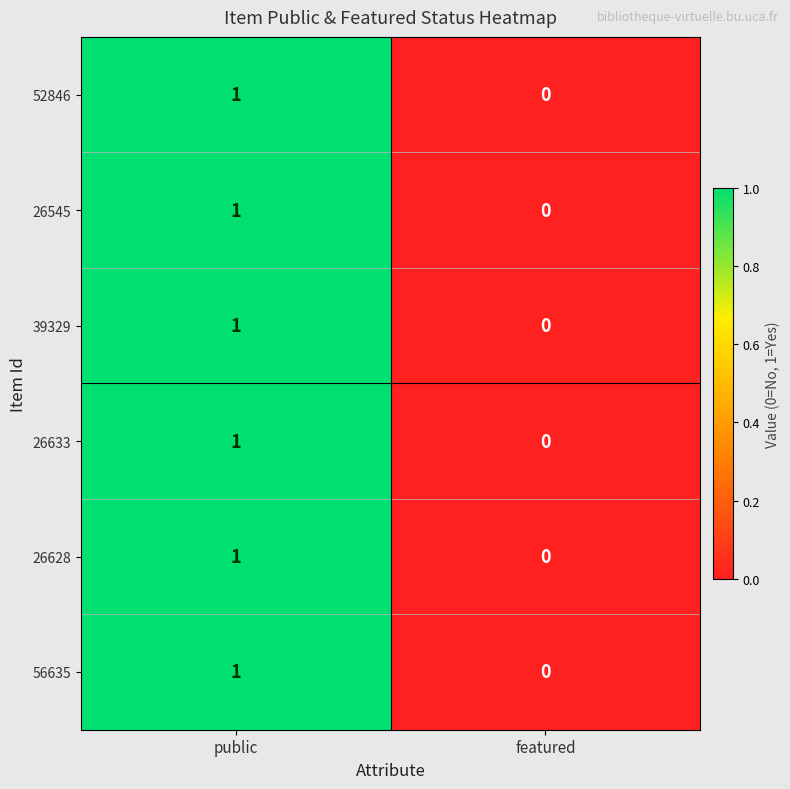

At which label is 26628 closest to 0?

featured